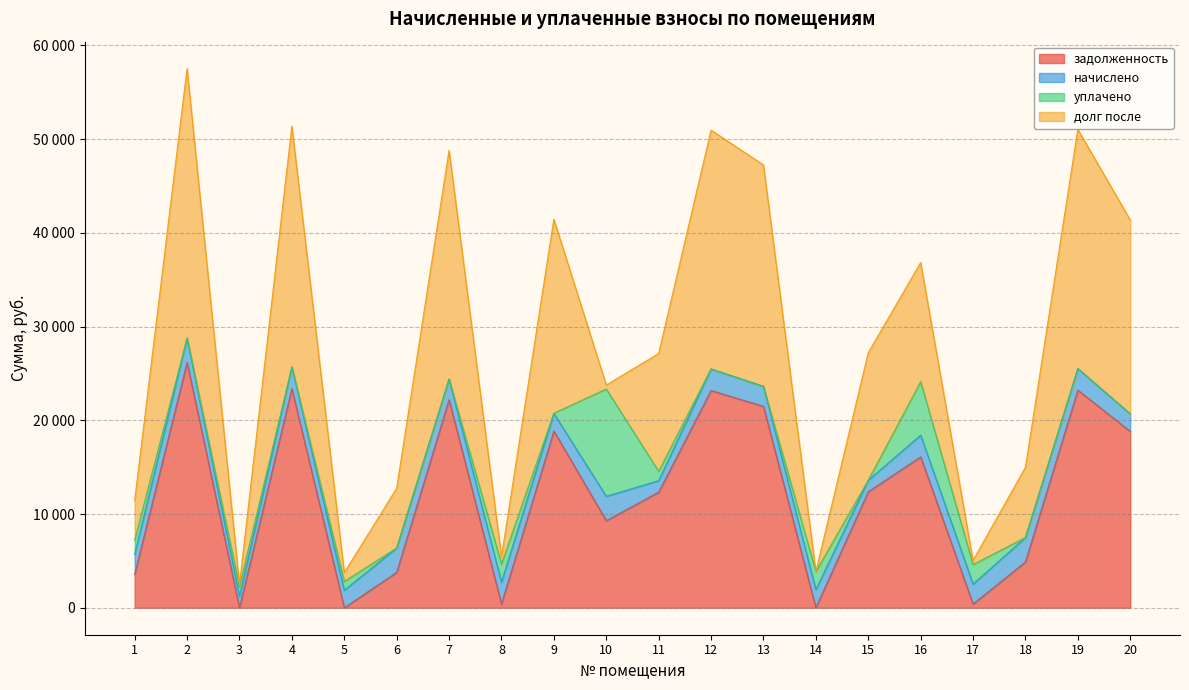

Reading left to right, list all the values displayed in this chart.

задолженность: 1=3582.3	2=26165.8	3=0.0	4=23376.5	5=0.0	6=3776.2	7=22197.8	8=402.5	9=18858.2	10=9289.5	11=12336.5	12=23179.9	13=21490.6	14=0.0	15=12375.8	16=16098.5	17=396.1	18=4897.0	19=23219.3	20=18818.9
начислено: 1=2133.3	2=2597.4	3=1228.5	4=2320.5	5=1872.0	6=2597.4	7=2203.5	8=2320.5	9=1872.0	10=2597.4	11=1224.6	12=2301.0	13=2133.3	14=1934.4	15=1228.5	16=2320.5	17=2129.4	18=2597.4	19=2304.9	20=1868.1
уплачено: 1=1500.0	2=0.0	3=1022.1	4=0.0	5=934.9	6=0.0	7=0.0	8=1936.0	9=31.1	10=11454.0	11=1000.0	12=0.0	13=0.0	14=1924.0	15=0.0	16=5701.0	17=2085.0	18=0.0	19=0.0	20=0.0
долг после: 1=4215.6	2=28763.2	3=204.8	4=25697.0	5=935.7	6=6373.6	7=24401.3	8=787.0	9=20699.1	10=432.9	11=12561.1	12=25480.9	13=23623.9	14=0.0	15=13604.3	16=12718.0	17=440.5	18=7494.4	19=25524.2	20=20687.0